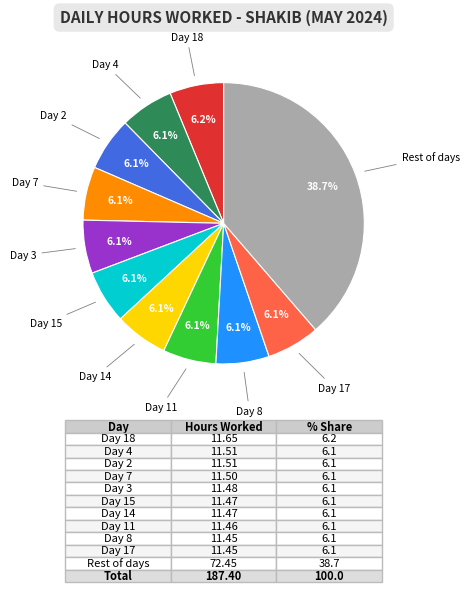

How many slices are in this pie chart?

11